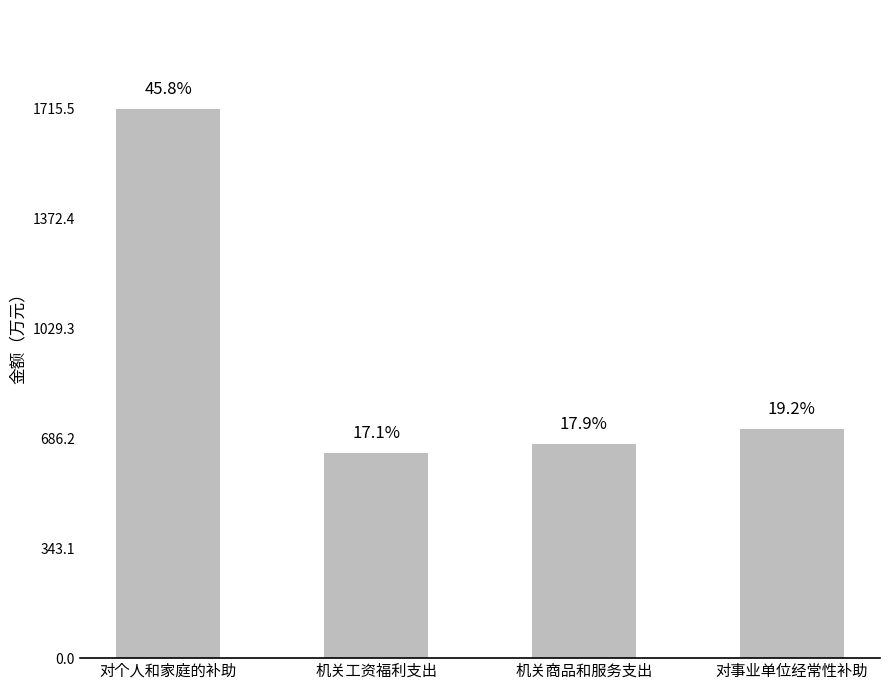

True or false: the data shows 1183.9 at 机关商品和服务支出.

False